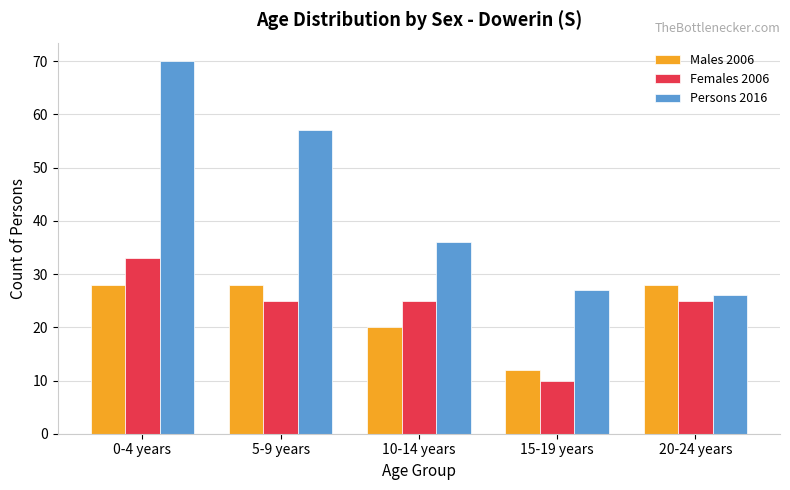

What is the minimum value for Females 2006?

10